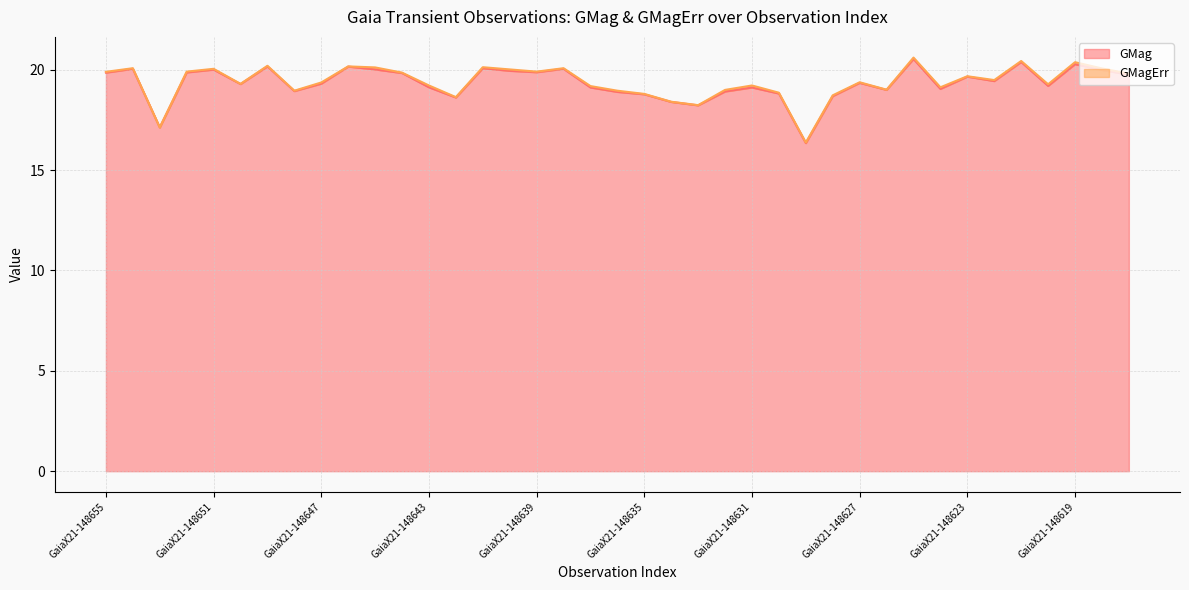

Where does the data first go above 19?

GaiaX21-148655